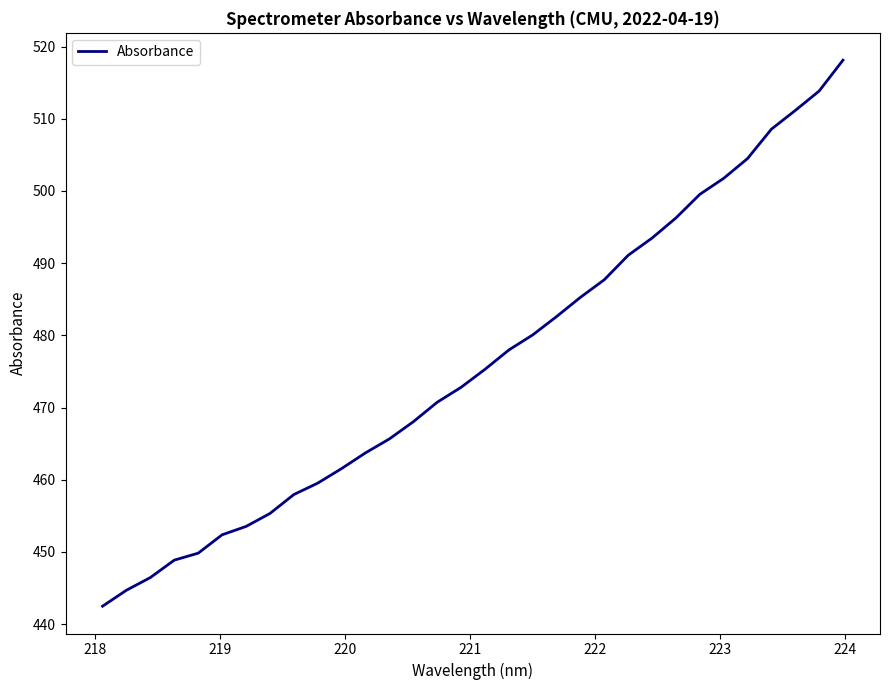

What is the smallest value displayed?

442.5